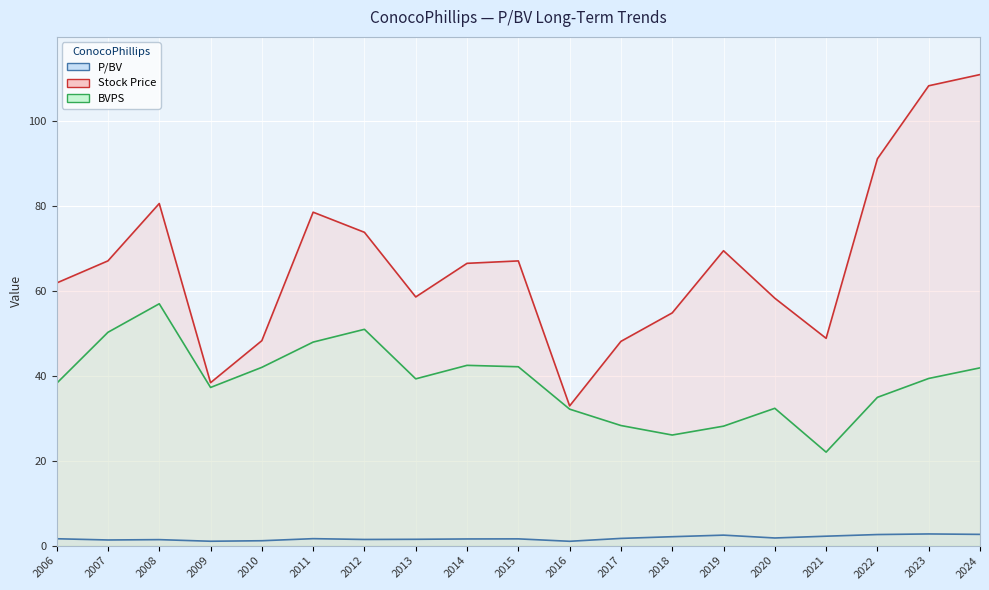

Which series has the largest range (max minus min)?

Stock Price line